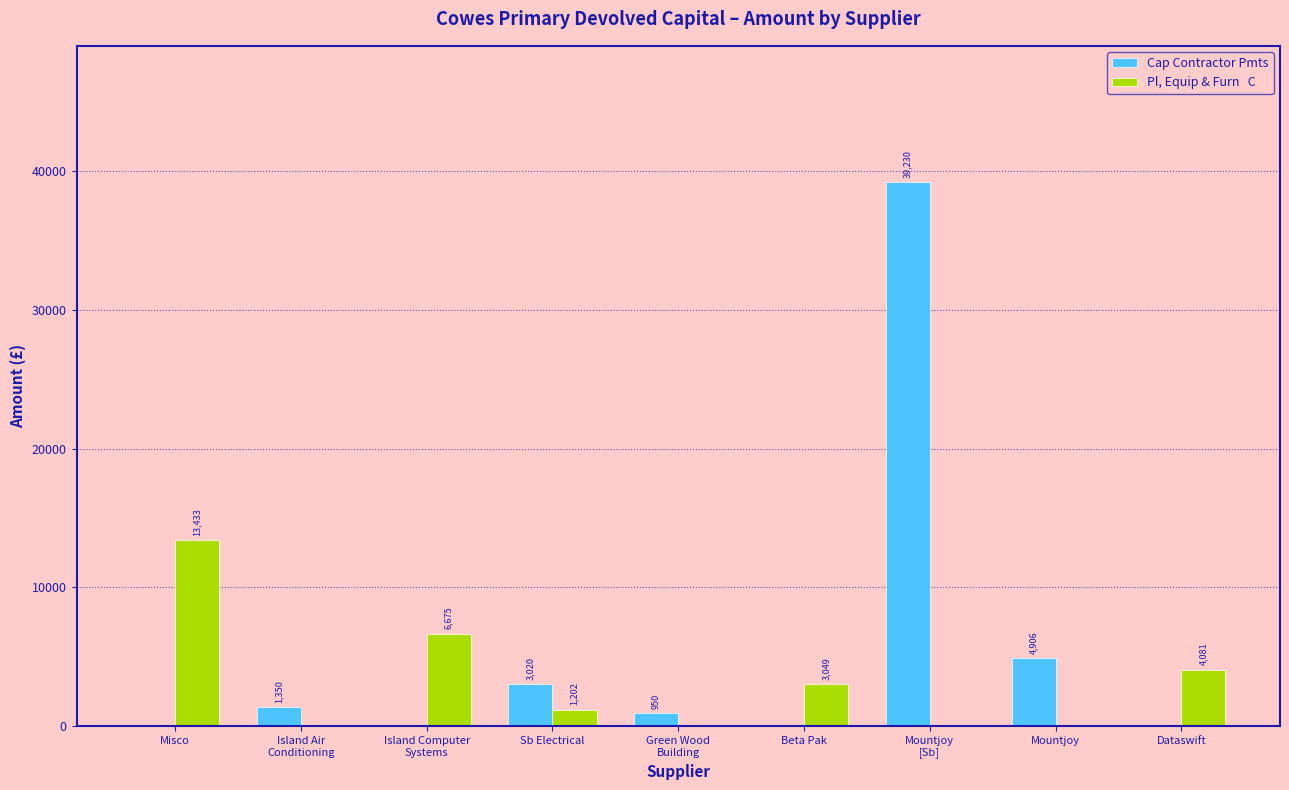

What is the maximum value shown in the chart?

39230.0